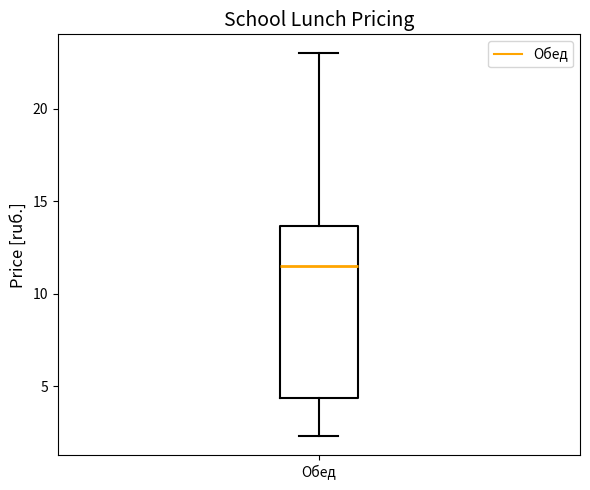

Transcribe this box plot: give where the median line is, the range the box spans, and where the two whiskers end, as read against the y-axis. The values are not printed on the chart, so give them approximately, as read against the axis.

median 11.5, box 4.5 to 13.5, whiskers 2.5 to 23.0